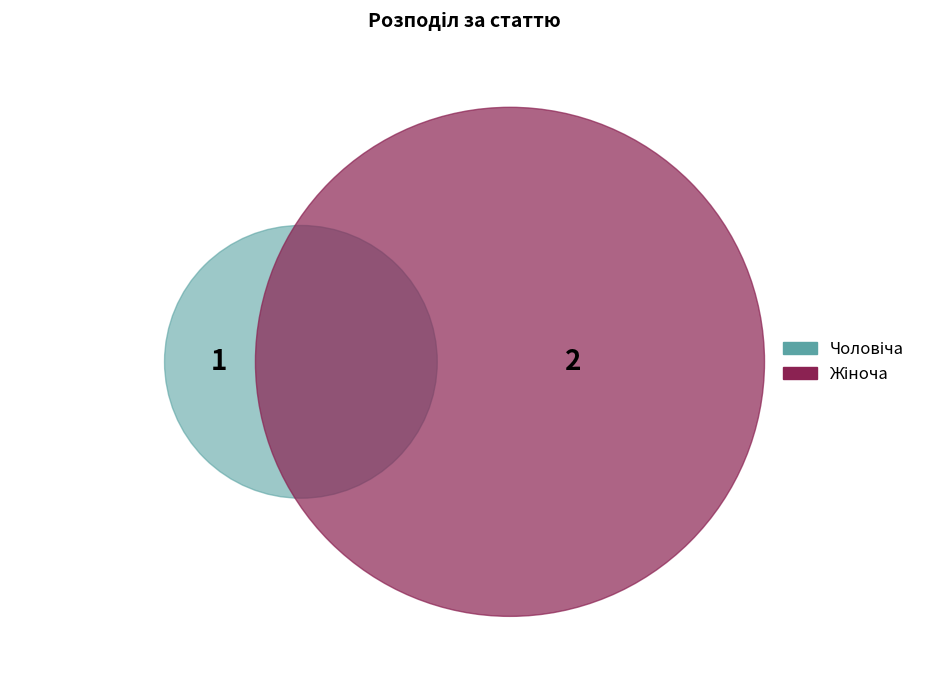

What is the change in value from Чоловіча to Жіноча?

+1